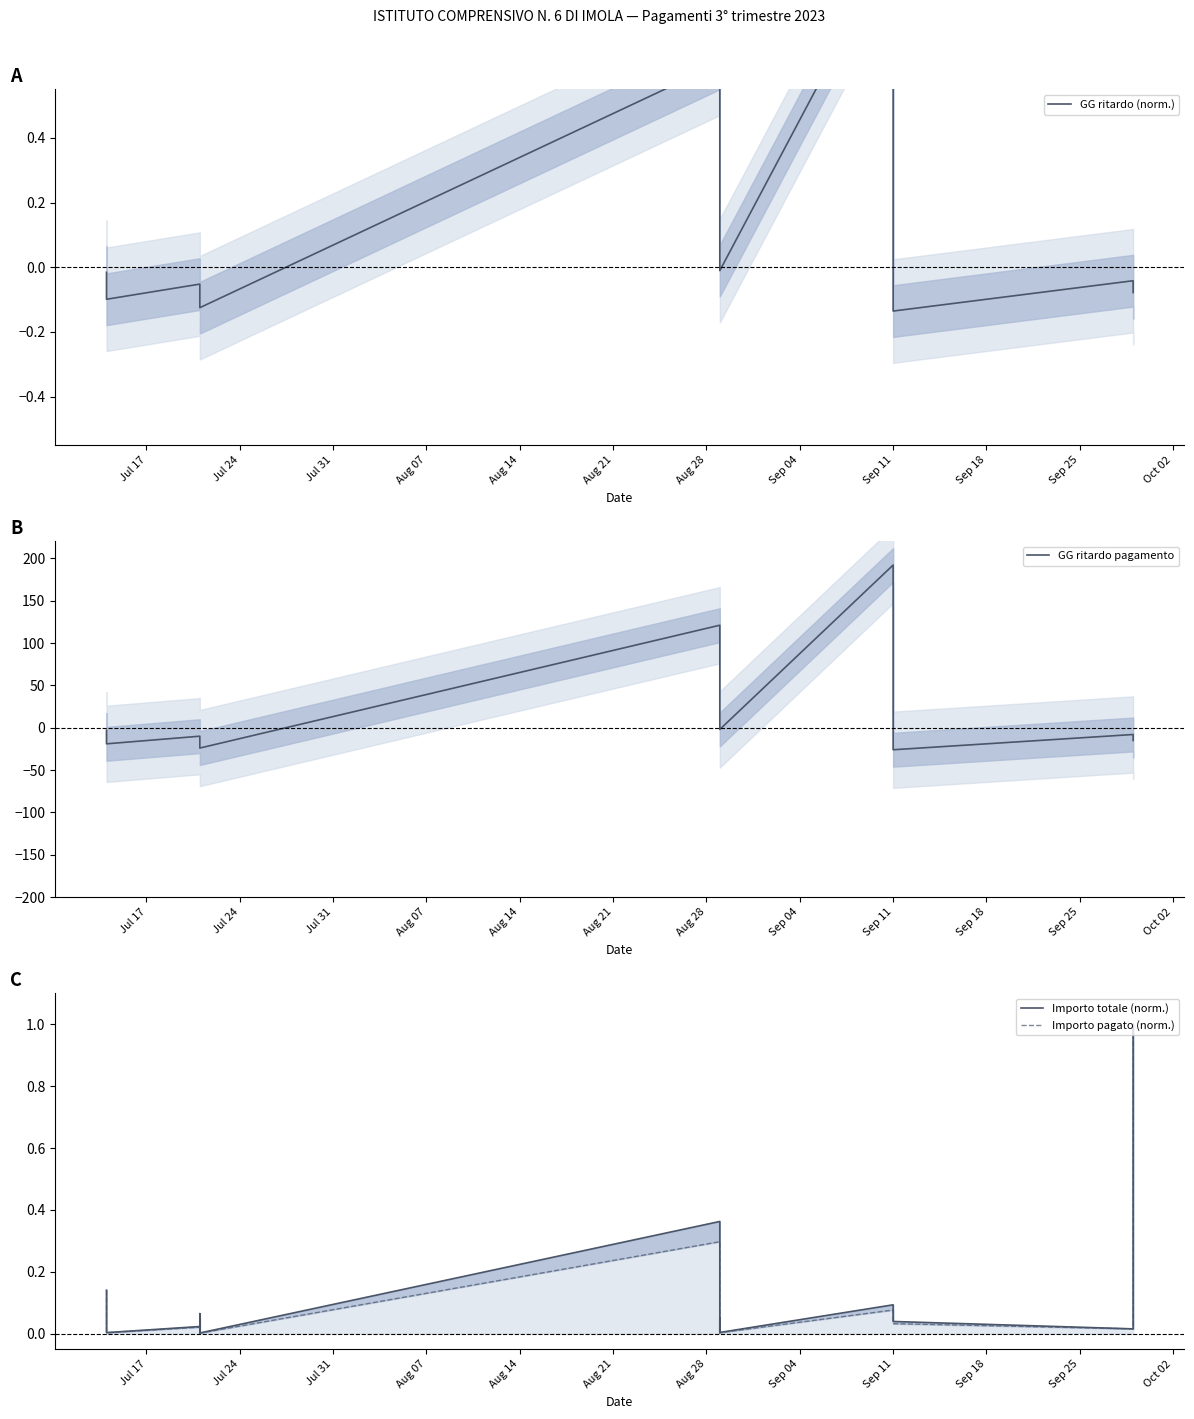

Does the chart display data point markers on the line(s)?

No